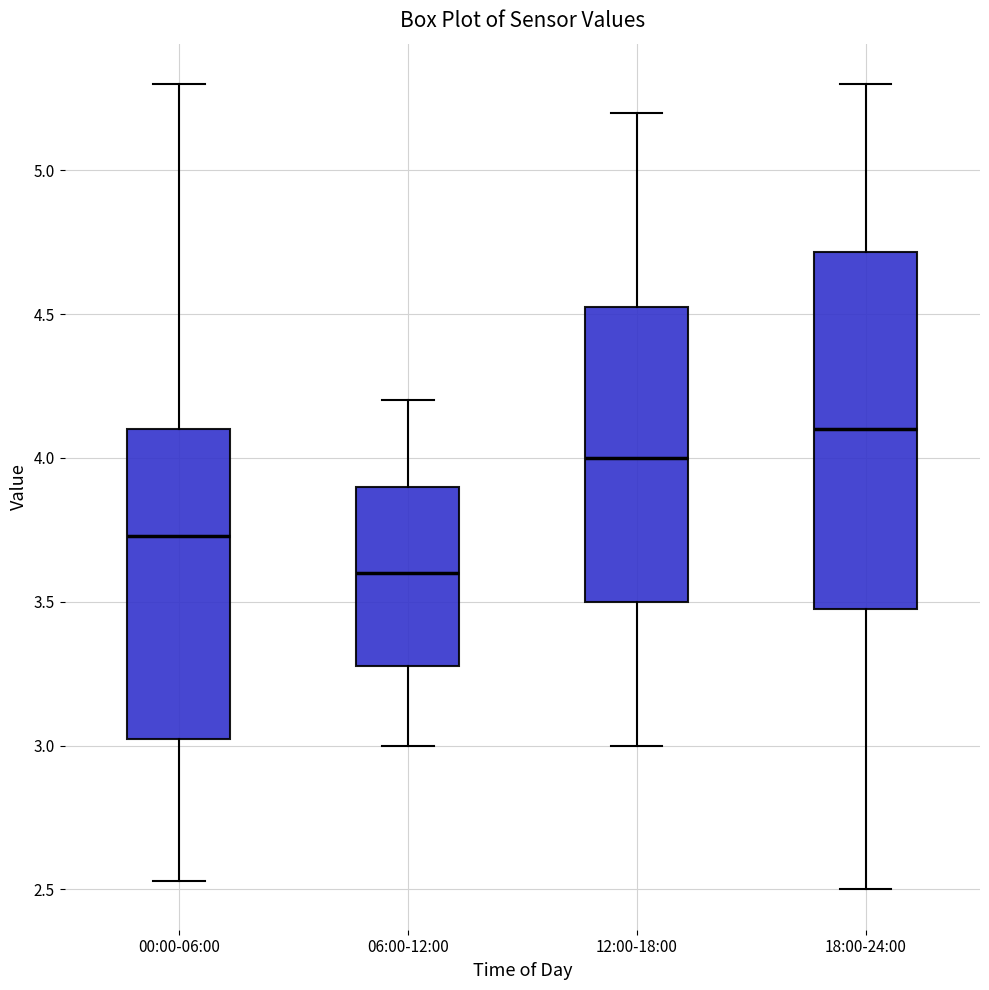

Which box is the tallest, from its lower edge to its upper edge?

18:00-24:00